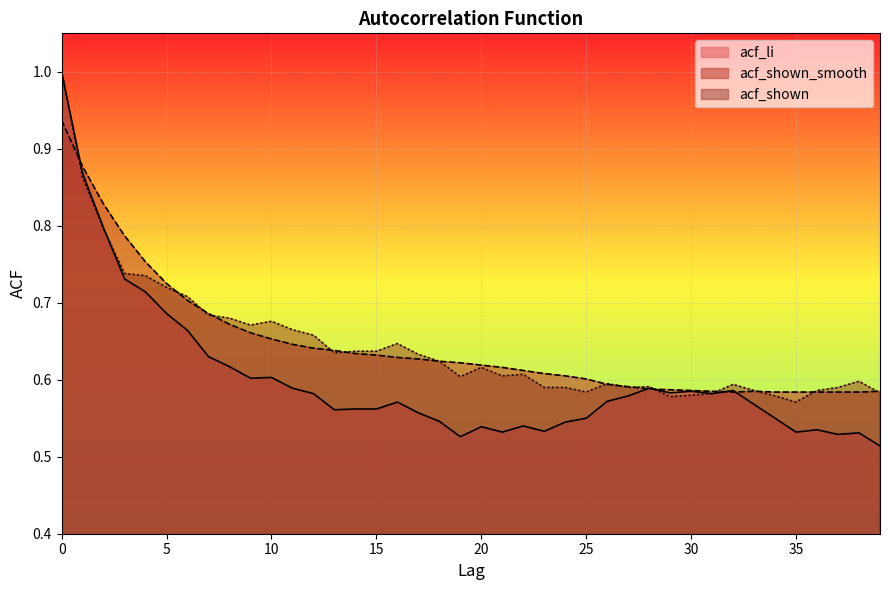

Is it true that acf_shown_smooth equals 0.7 at 7?

True